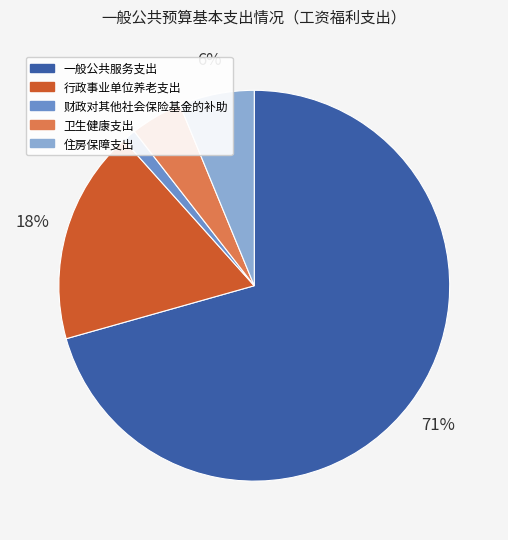

Does any single category account for the majority?

Yes